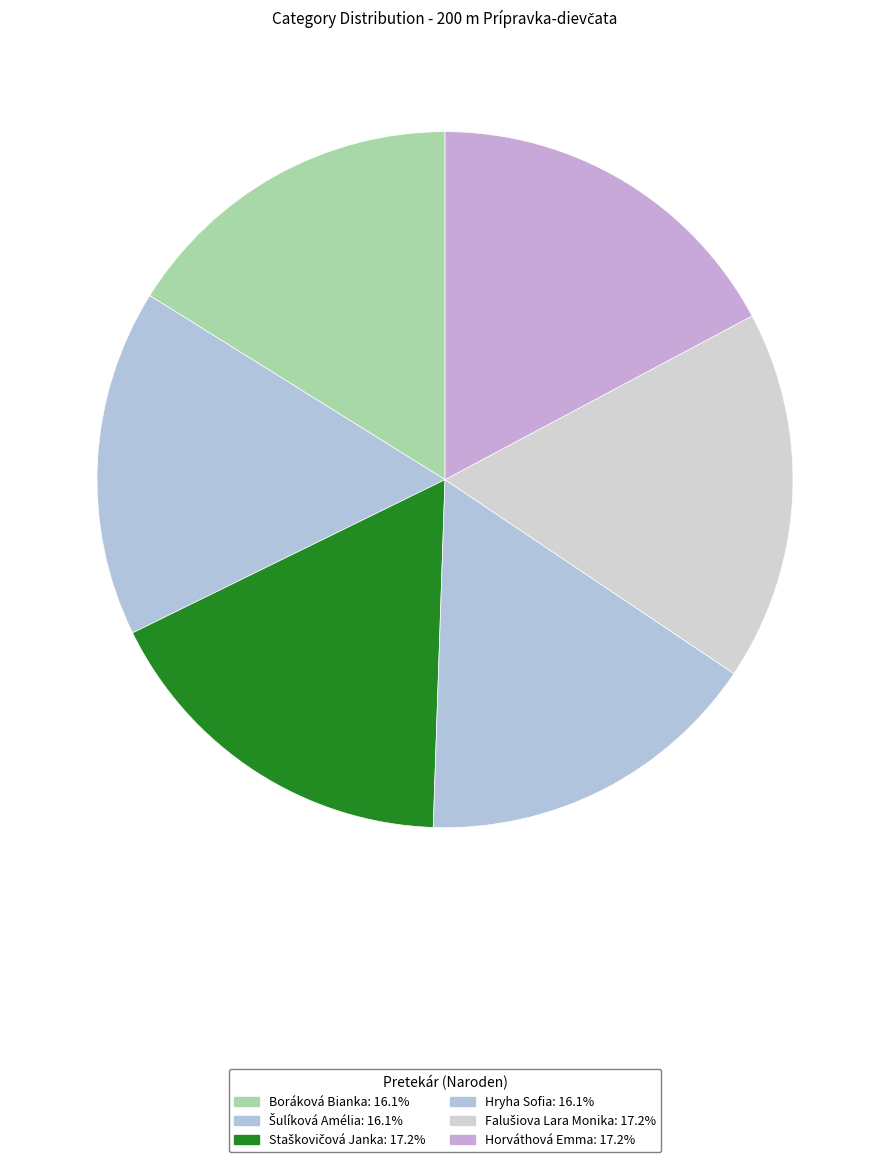

Count the number of slices in the pie.

6